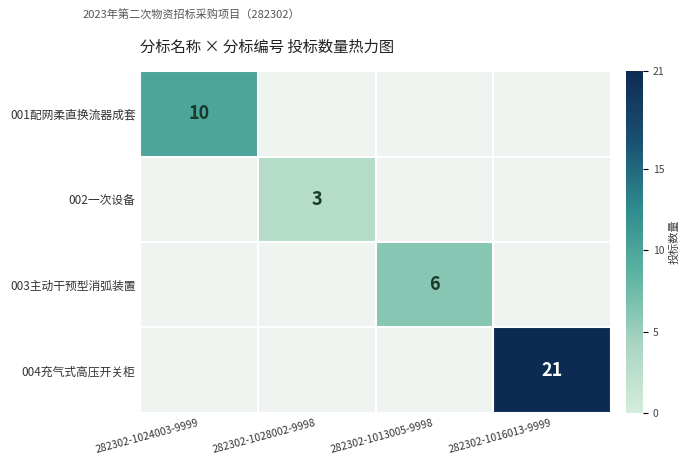

True or false: 003主动干预型消弧装置 has a value of 6 at 282302-1013005-9998.

True